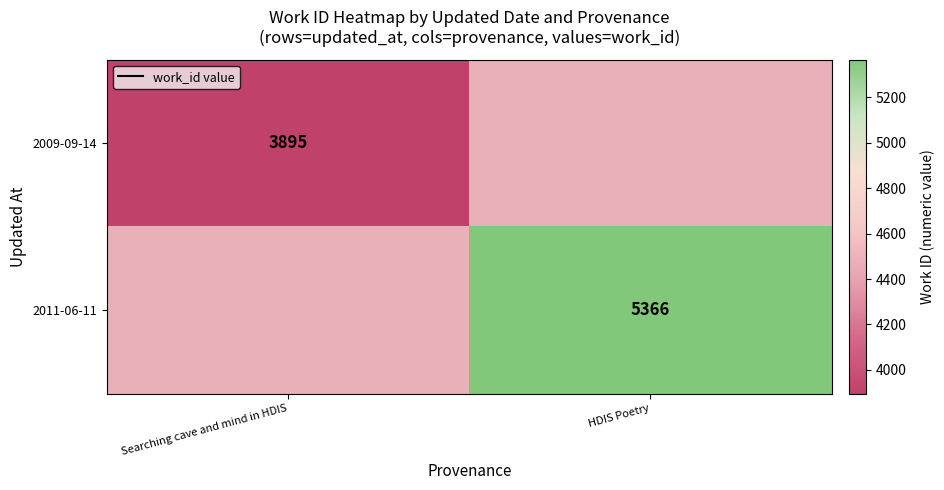

True or false: 2009-09-14 has a value of 3895 at Searching cave and mind in HDIS.

True